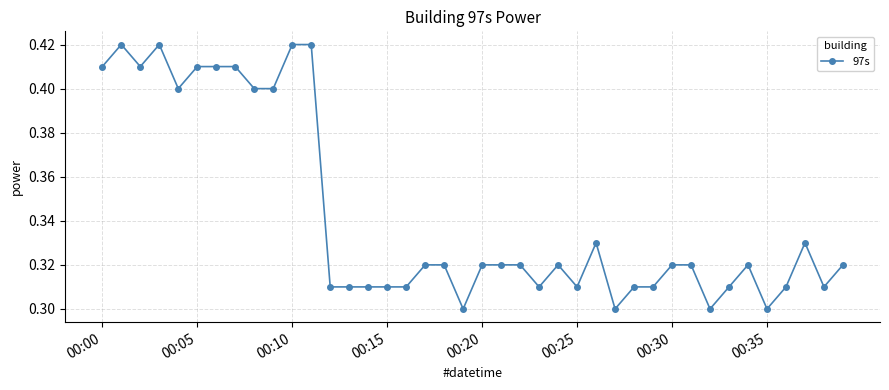

What is the sum of all values?

13.7